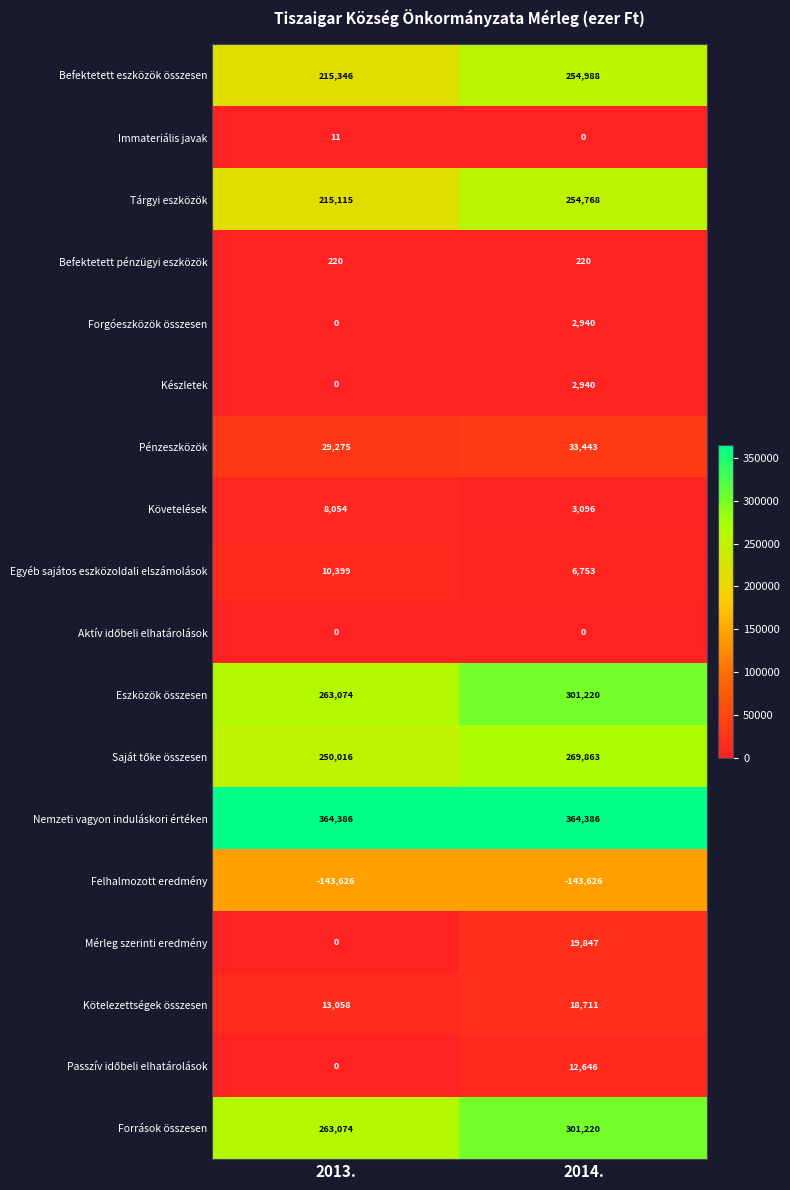

What is the difference between the Pénzeszközök values at 2014. and 2013.?

4168